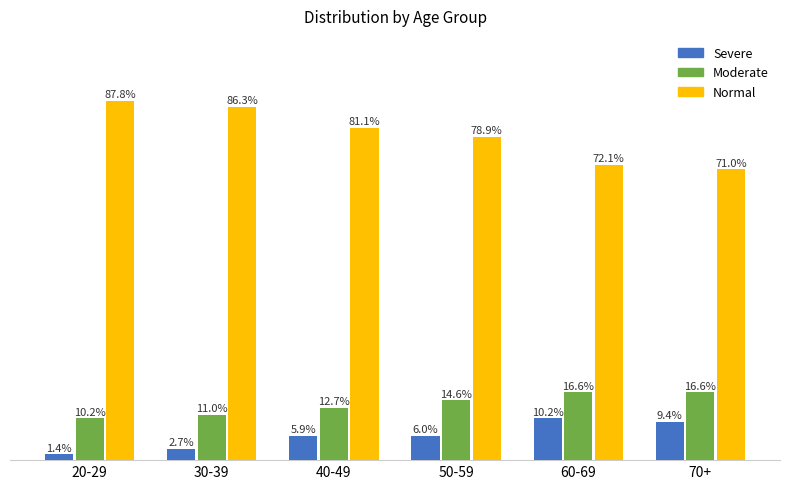

What is the label of the 1st bar from the left?

20-29